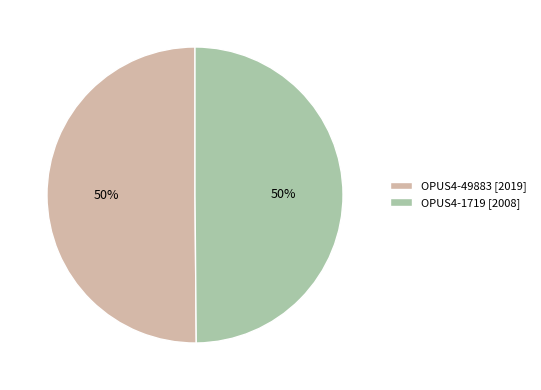

True or false: OPUS4-1719 accounts for 50% of the total.

True